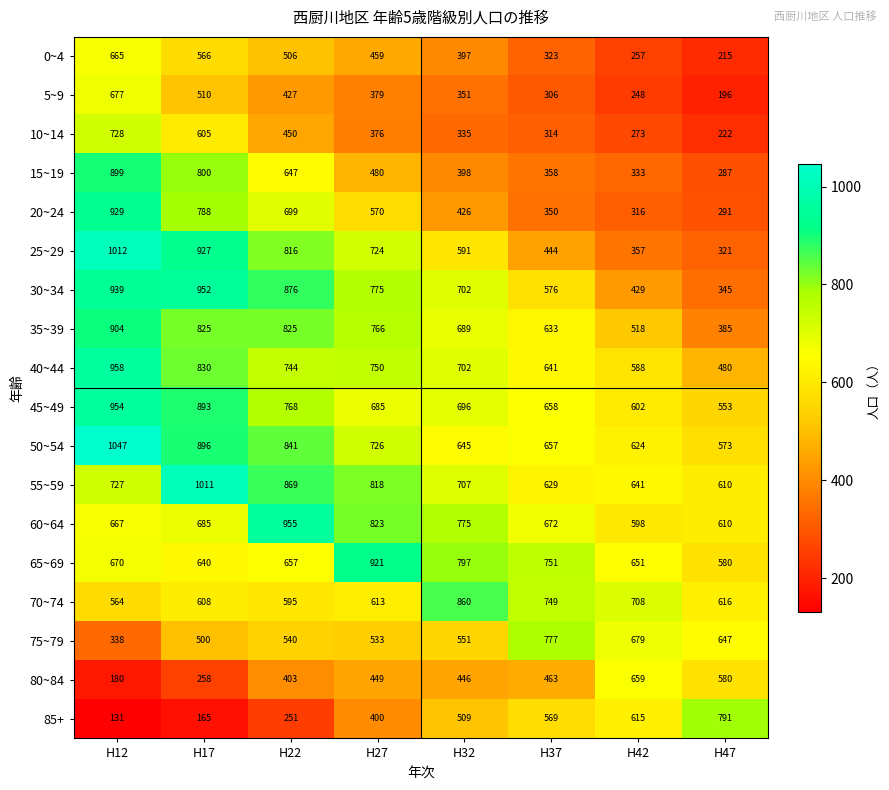

How many data points does each series have?

8